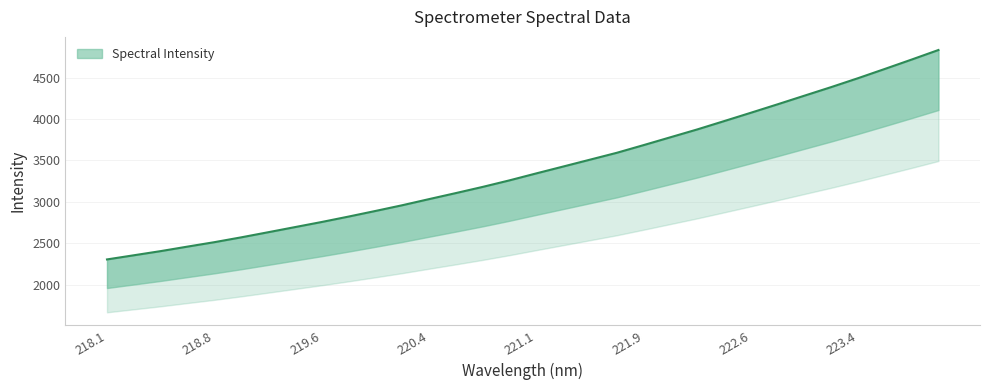

List the labels in order of value, smallest first.

218.0596, 218.2508, 218.442, 218.6332, 218.8244, 219.0156, 219.2067, 219.3979, 219.589, 219.7801, 219.9712, 220.1623, 220.3533, 220.5444, 220.7354, 220.9264, 221.1174, 221.3083, 221.4993, 221.6902, 221.8812, 222.0721, 222.263, 222.4538, 222.6447, 222.8355, 223.0264, 223.2172, 223.408, 223.5987, 223.7895, 223.9802